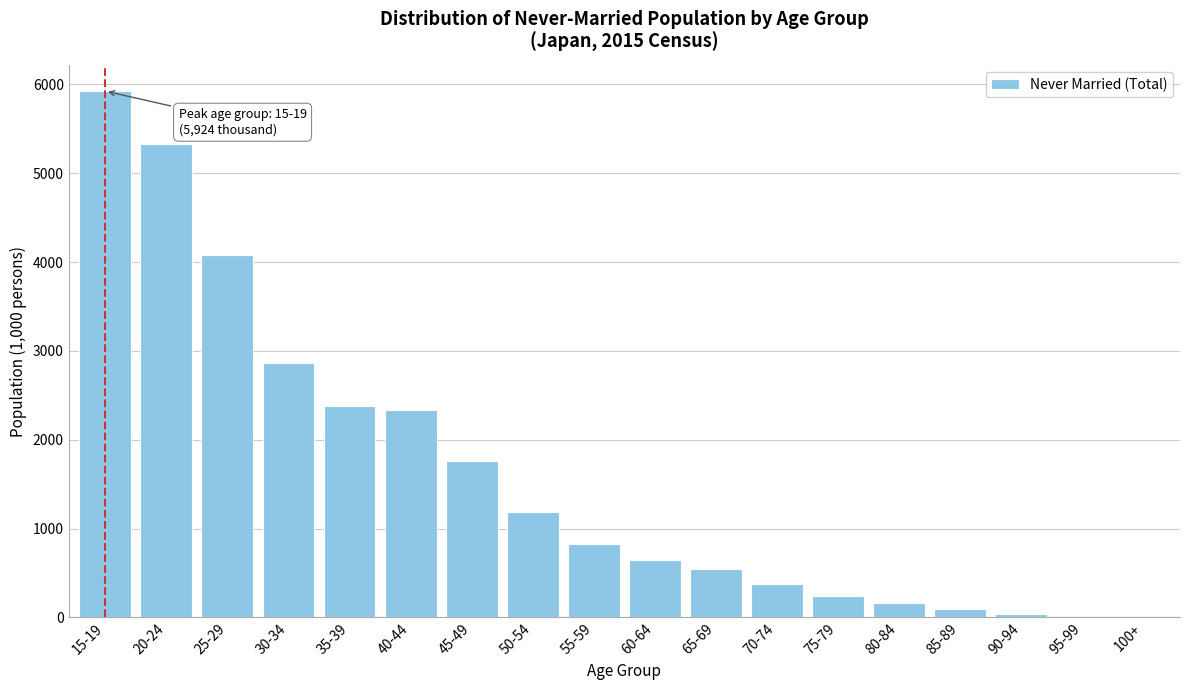

What is the maximum value shown in the chart?

5923.8